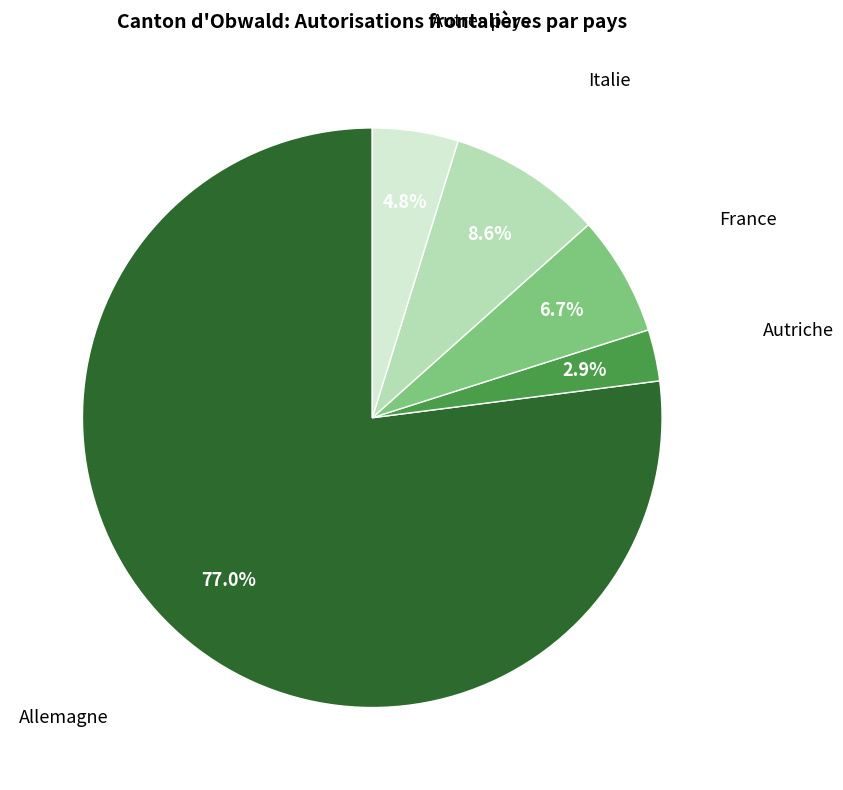

Is there any slice that represents more than half of the pie?

Yes